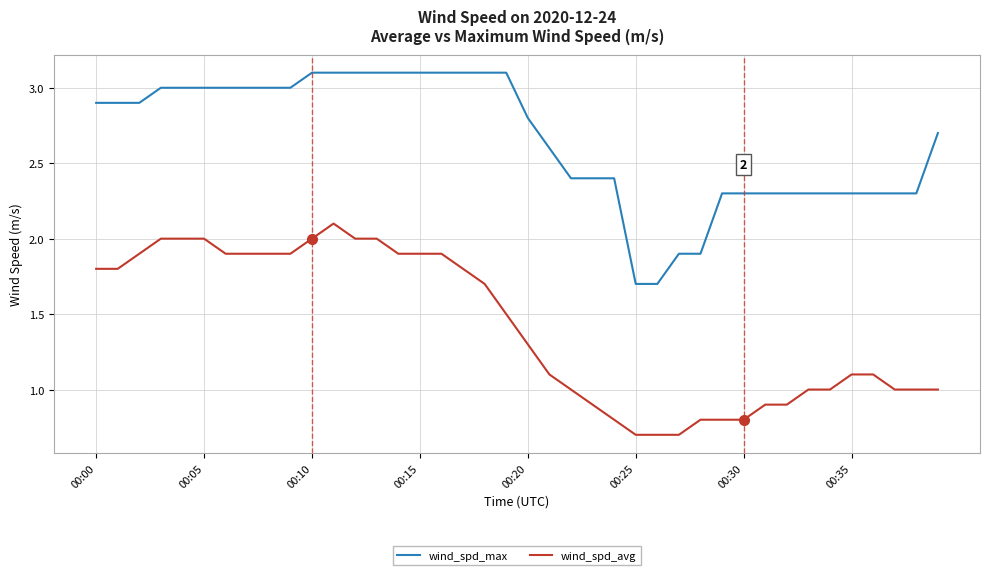

What is the difference between the maximum and minimum values in the wind_spd_max series?

1.4